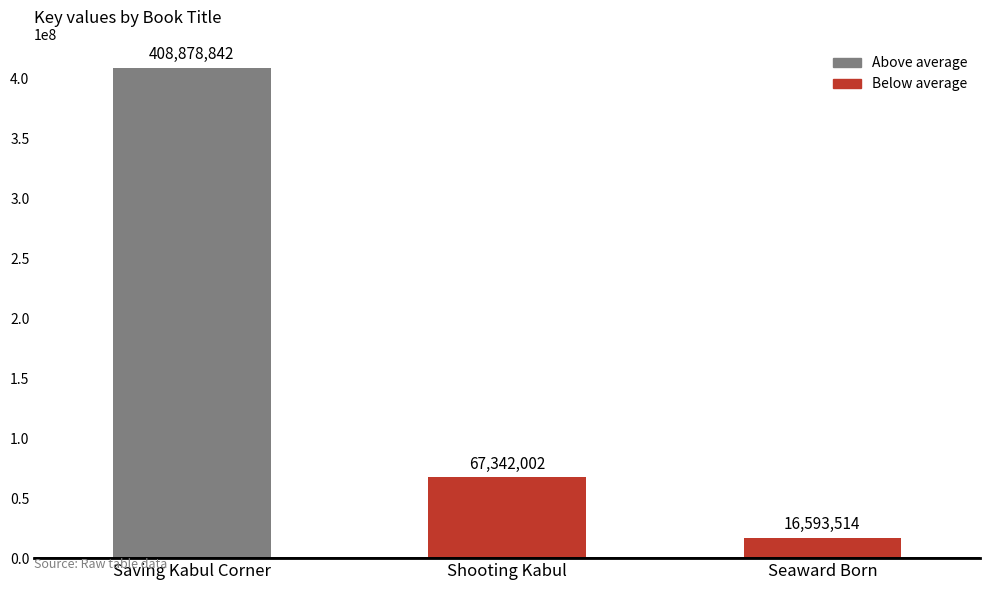

What is the approximate value at Seaward Born, to the nearest 100?

16593500